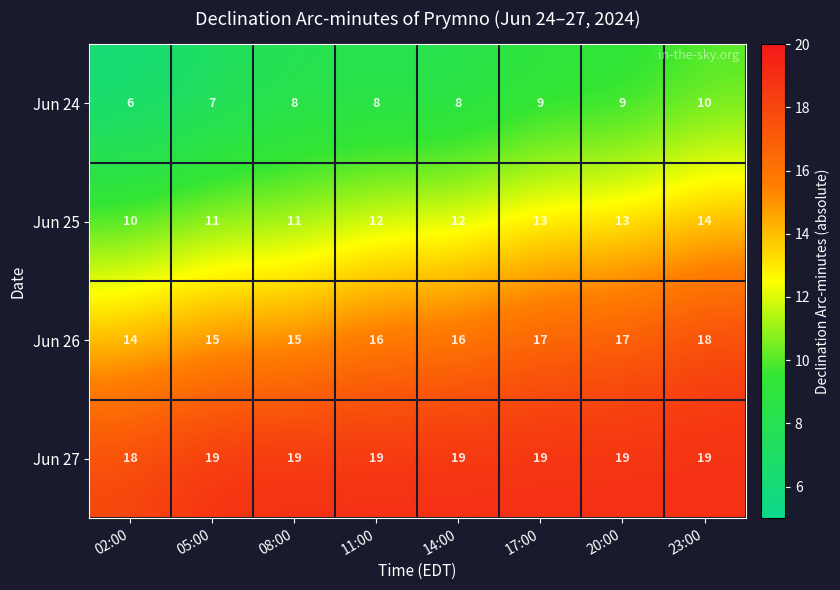

At how many categories does at least one series exceed 8?

8